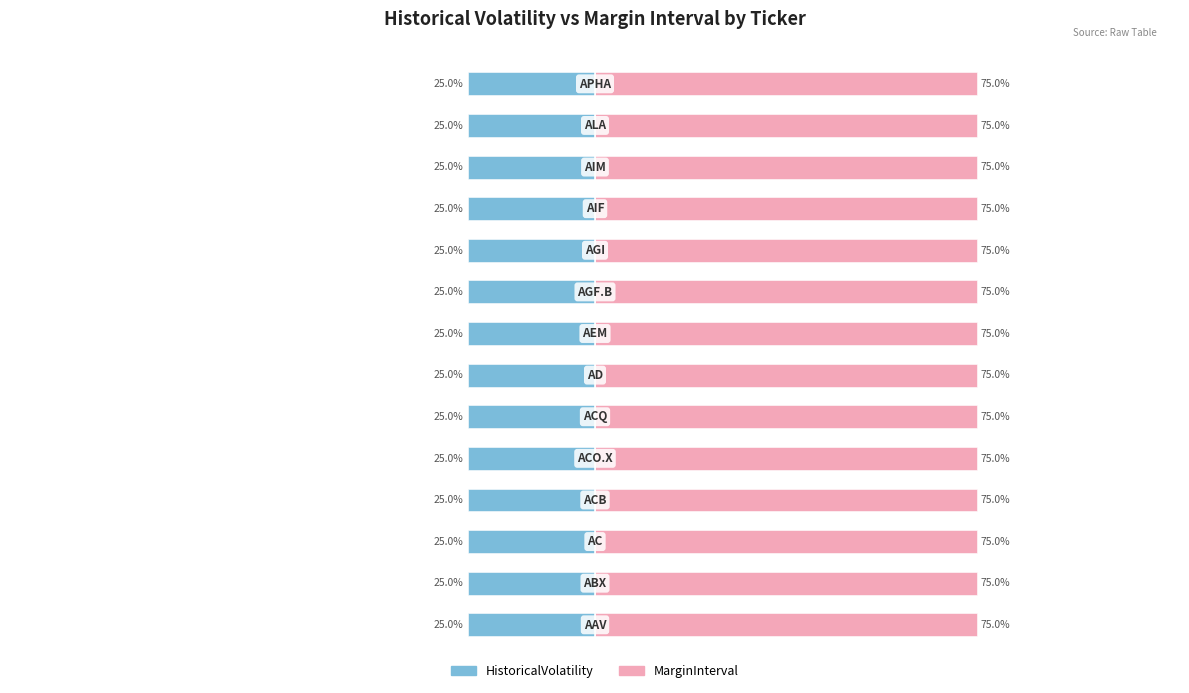

At how many categories does at least one series exceed 31?

14